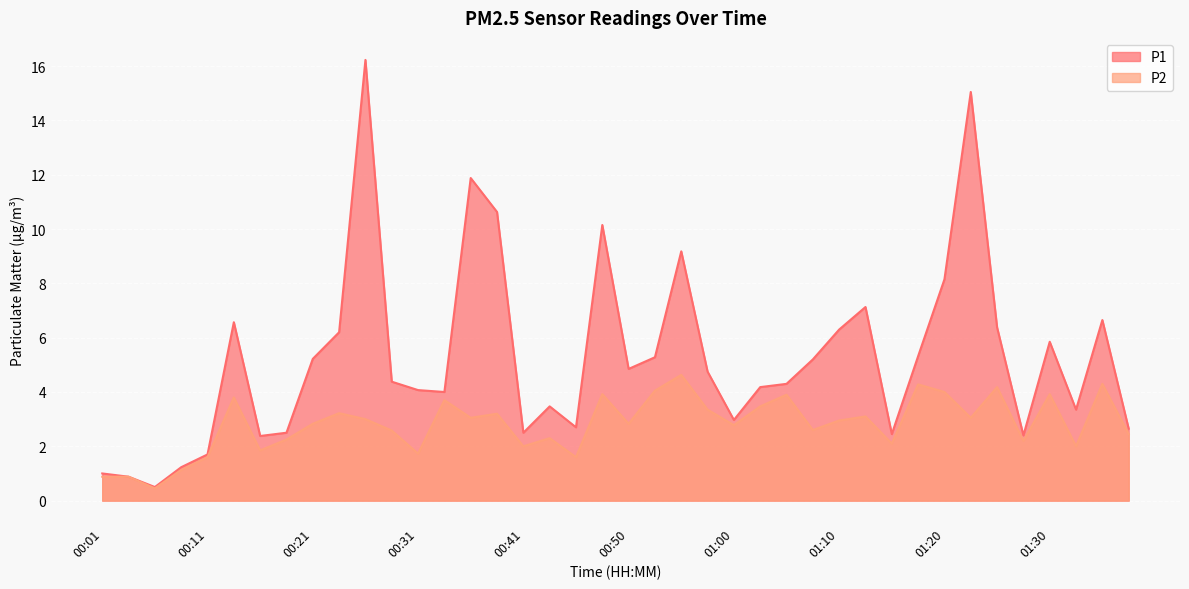

True or false: P1 and P2 intersect in this chart.

False